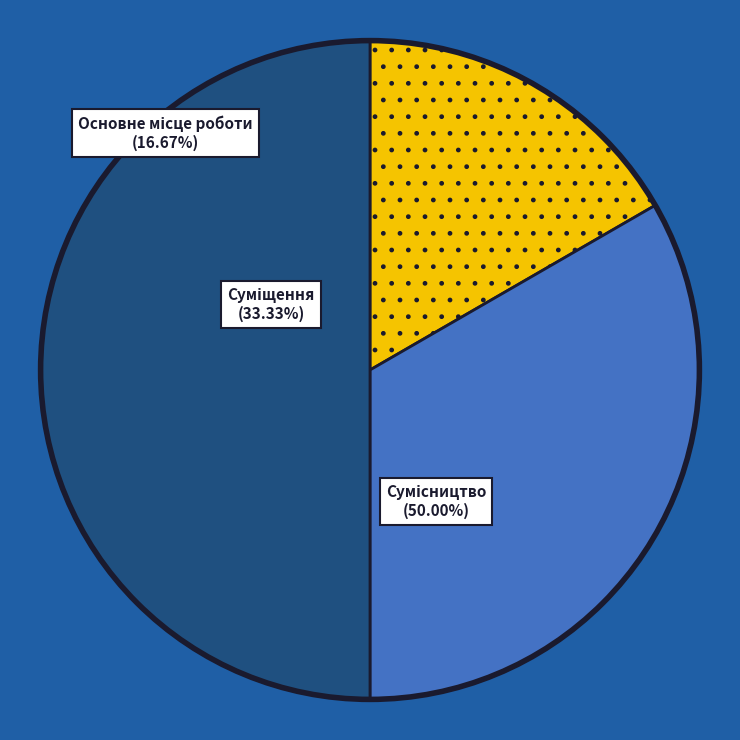

How many segments does this pie chart have?

3